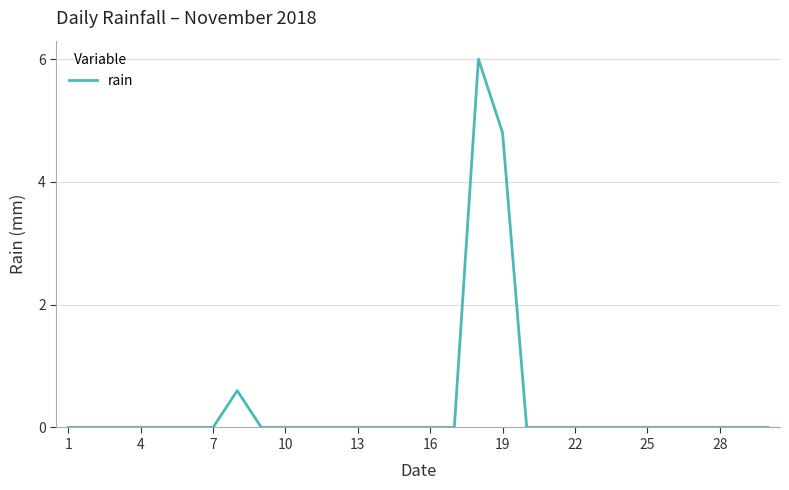

What is the maximum value shown in the chart?

6.0